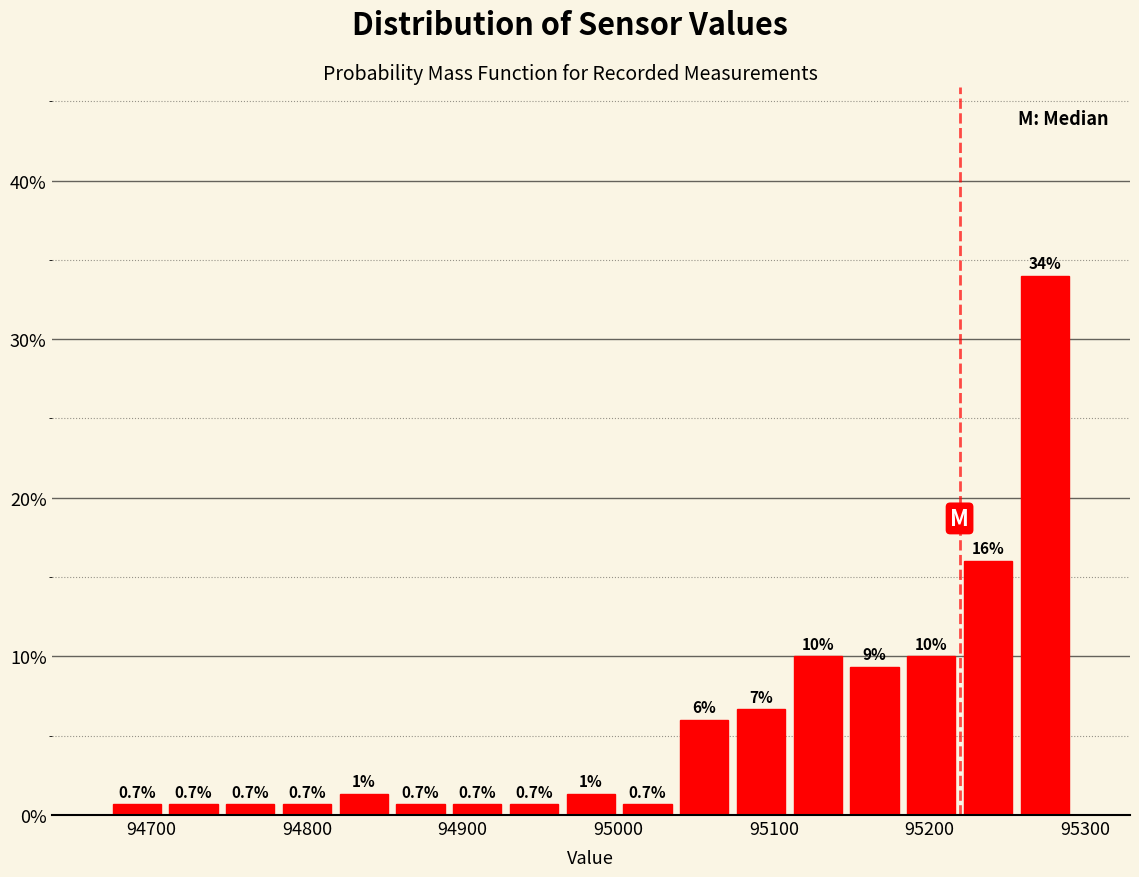

Around what value on the x-axis is the tallest bar? Give the approximate position of its centre, as read against the axis.

95270